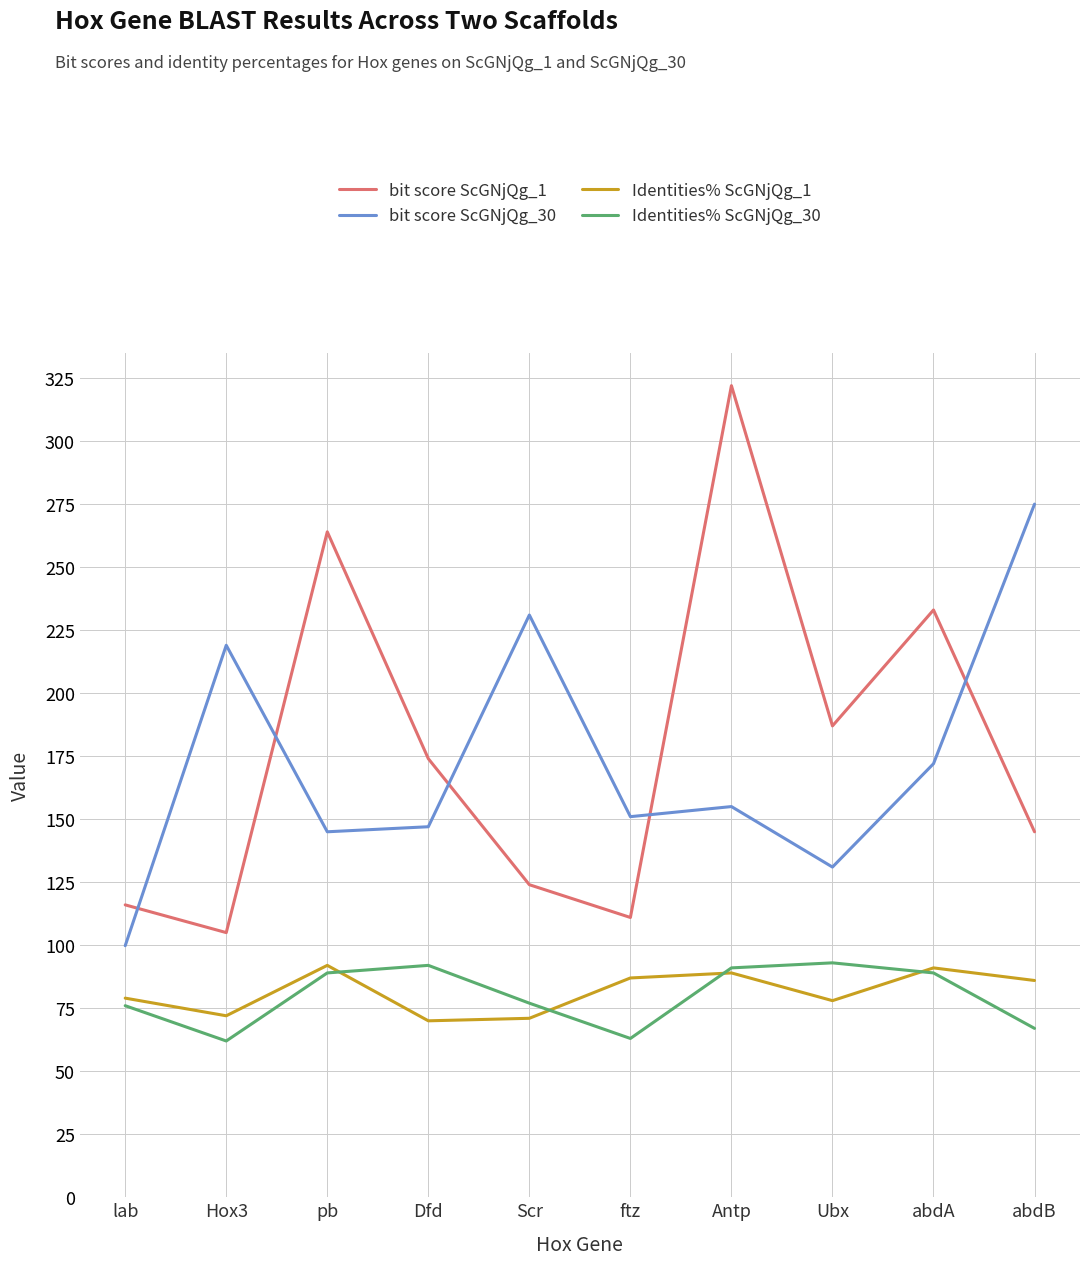

How many interior local peaks does the Identities% ScGNjQg_30 series have?

2